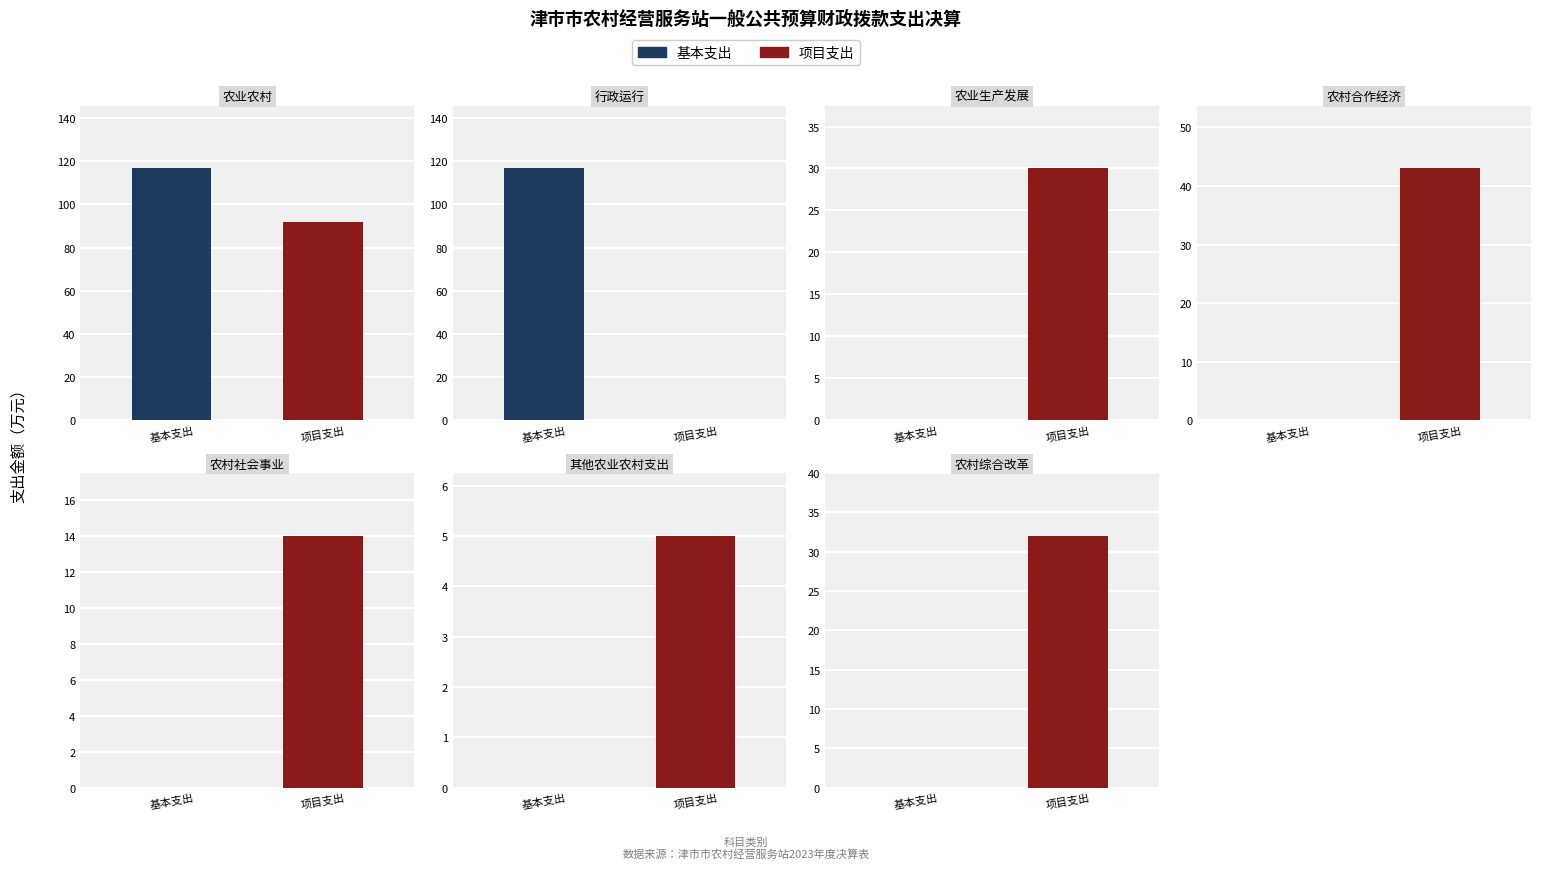

At how many categories does at least one series exceed 20?

5